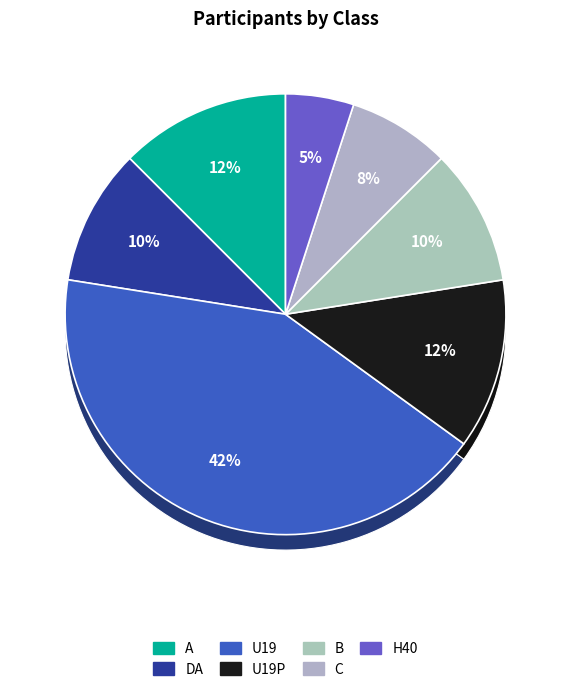

Is the sum of U19P and A greater than half?

No